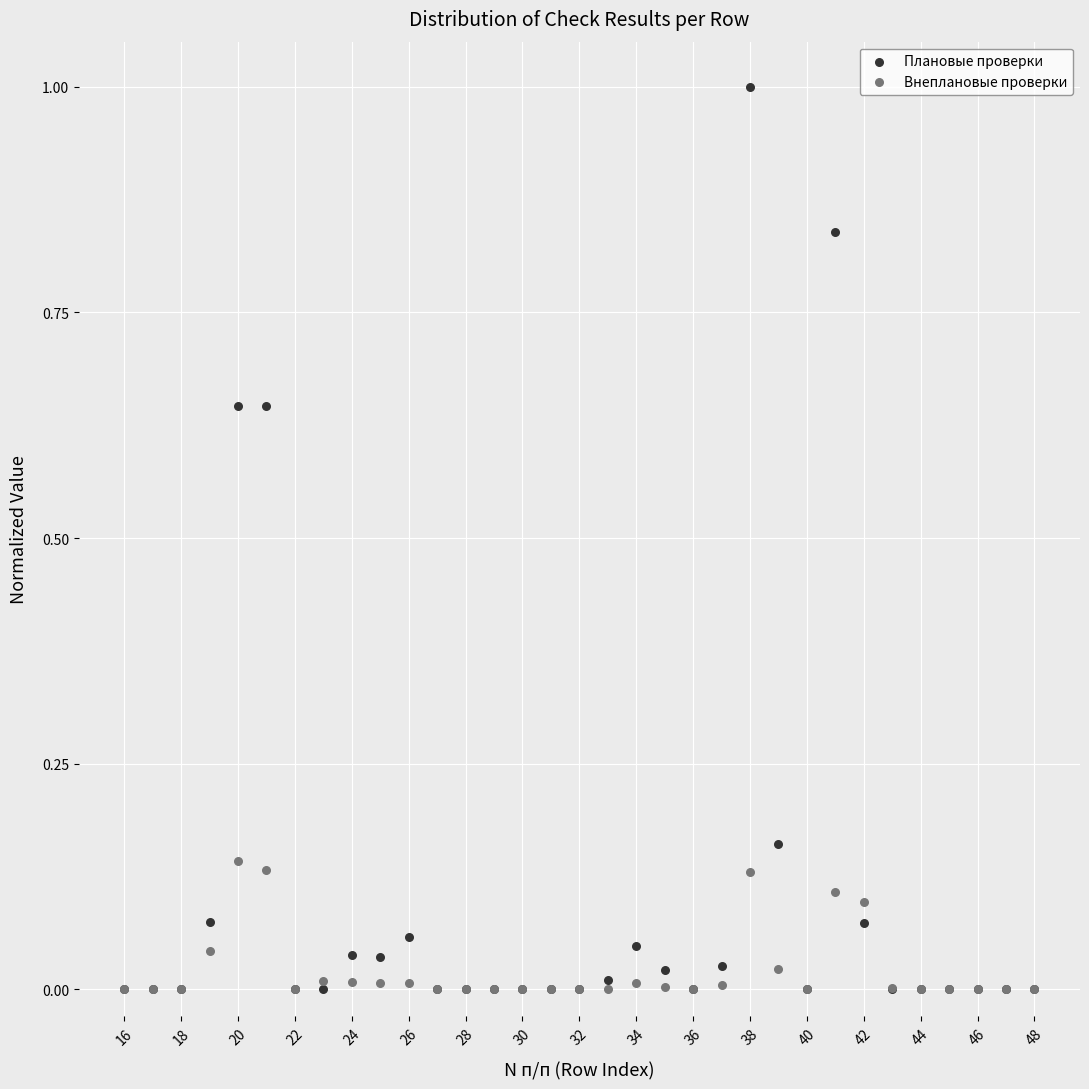

What are all the series names shown in the legend?

Плановые проверки, Внеплановые проверки